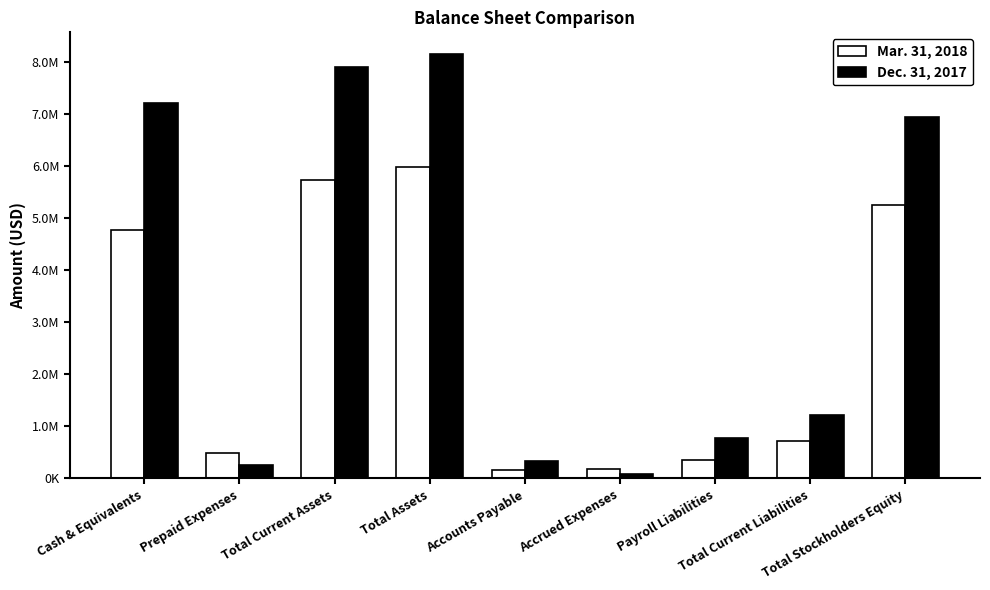

Which series has the largest range (max minus min)?

Dec. 31, 2017